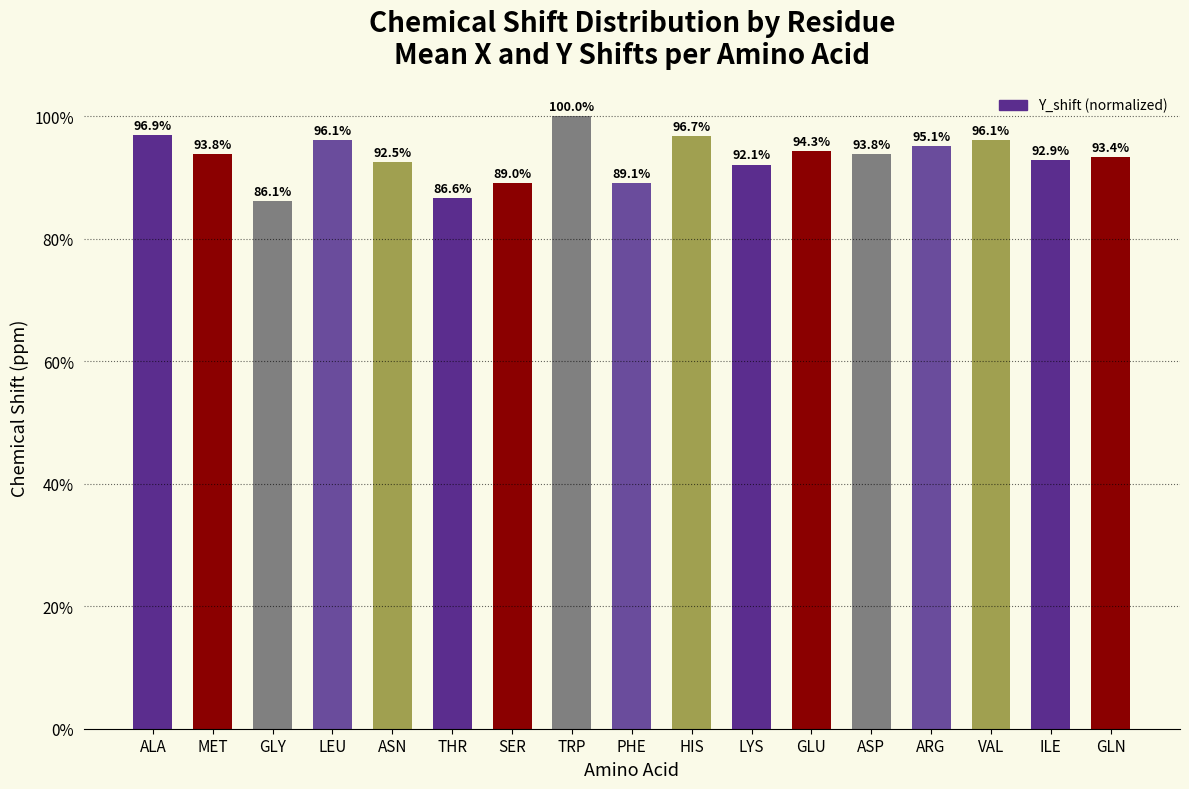

At which category does the chart reach its peak across all series?

TRP